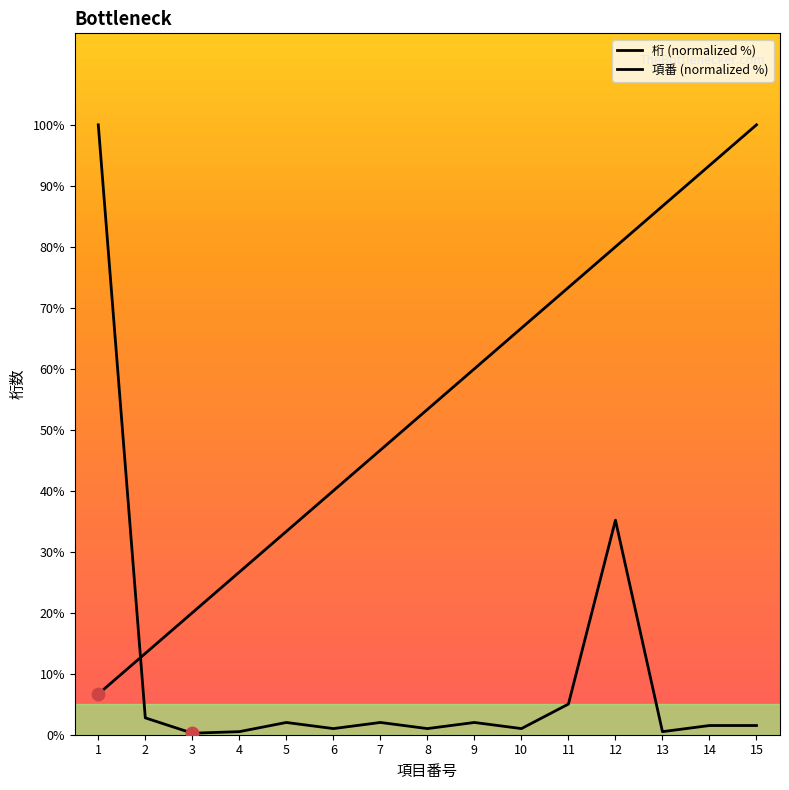

Which series contains the highest Y value?

桁 (normalized %)